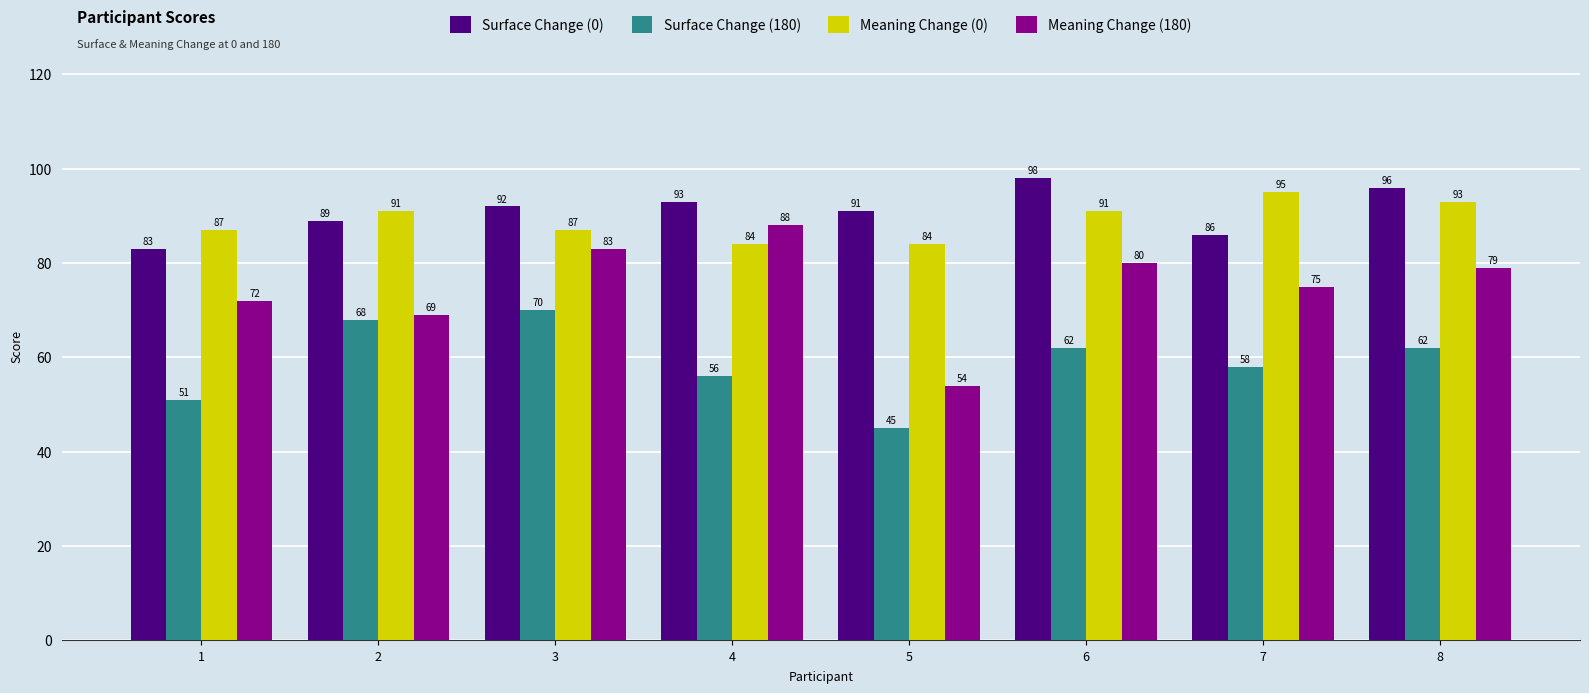

What is the approximate value of Meaning Change (0) at 8, to the nearest 10?

90